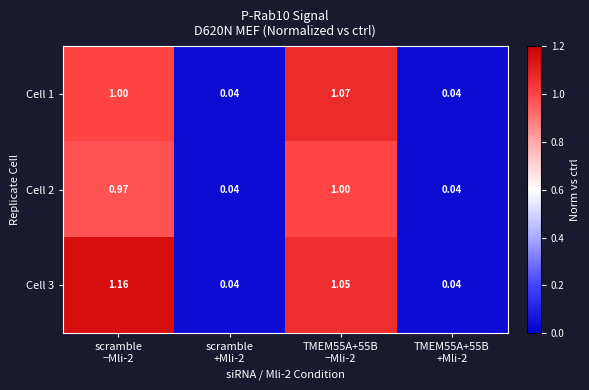

Between scramble
−Mli-2 and TMEM55A+55B
+Mli-2, which series saw the biggest shift?

Cell 3